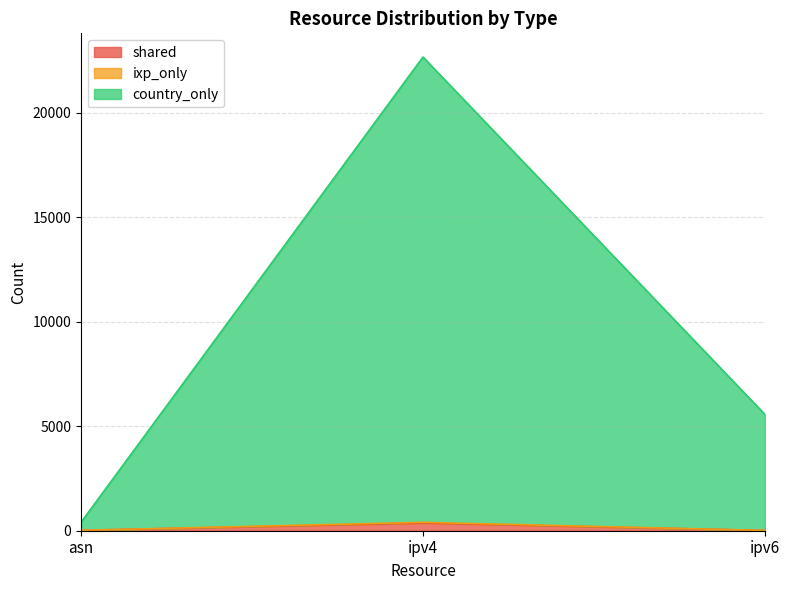

What is the difference between the maximum and minimum values in the shared series?

355